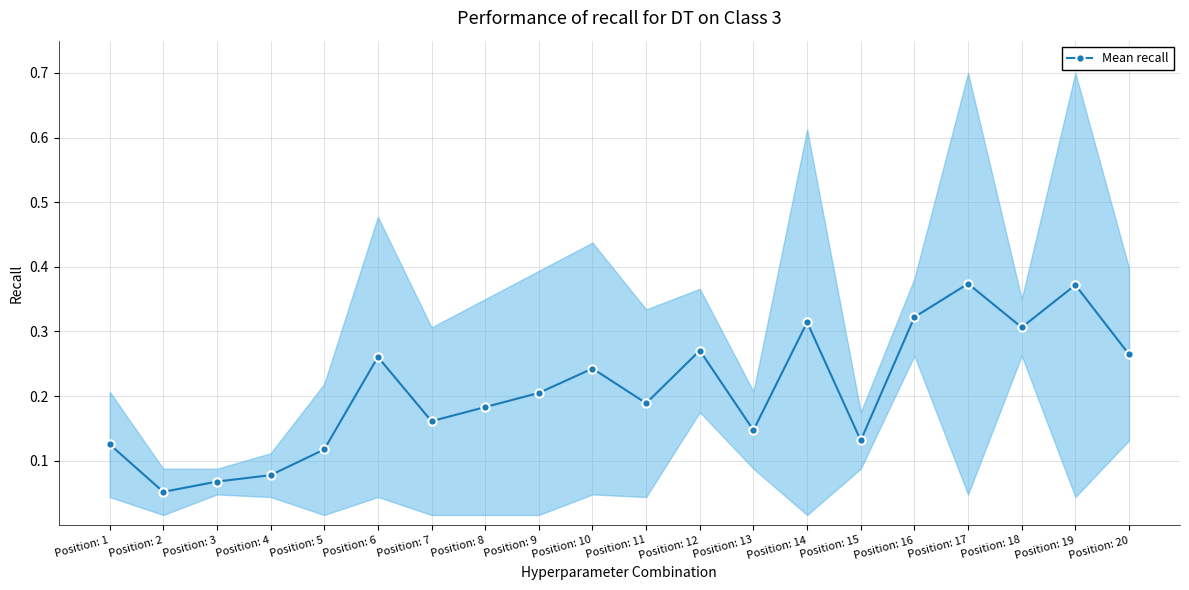

What is the greatest value displayed?

0.4